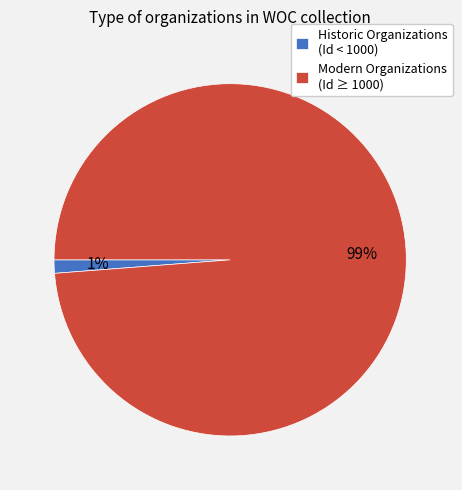

True or false: Modern Organizations (Id ≥ 1000) accounts for 89% of the total.

False